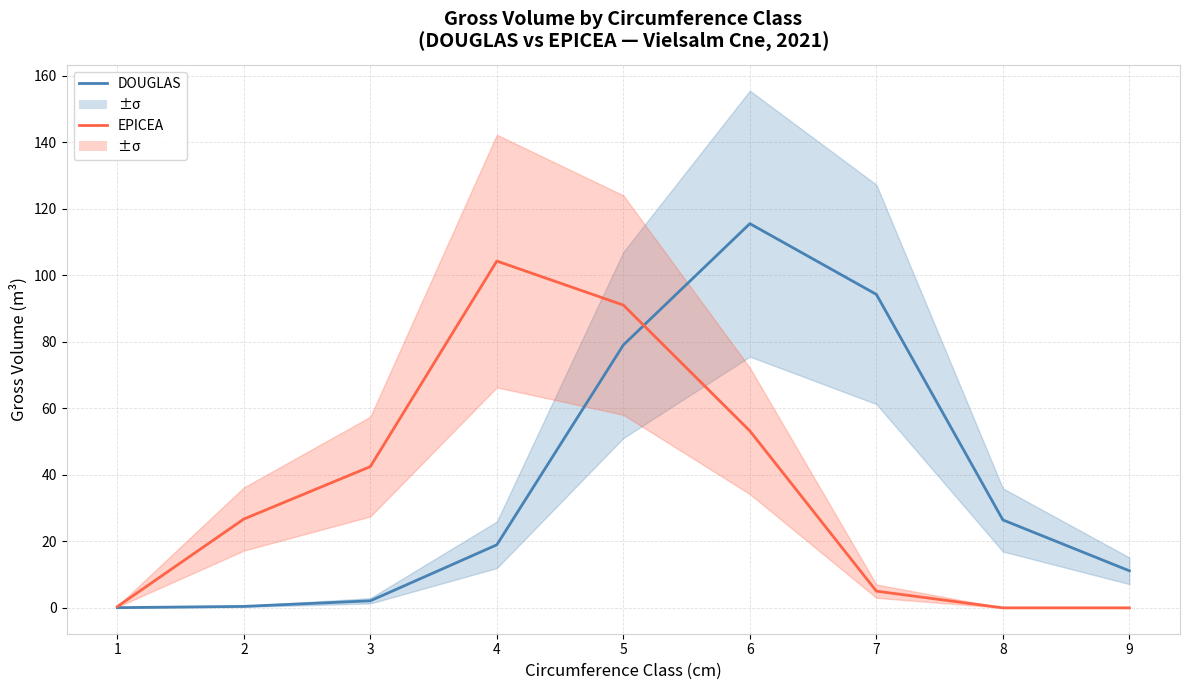

List the series in order of their peak value, highest first.

DOUGLAS, EPICEA